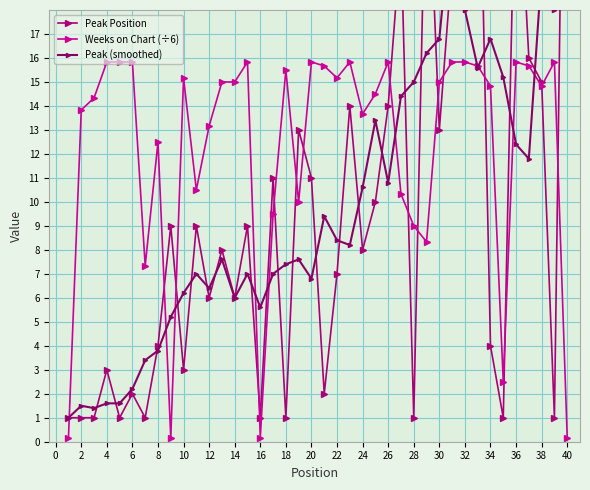

True or false: Peak (smoothed) and Peak Position intersect in this chart.

True